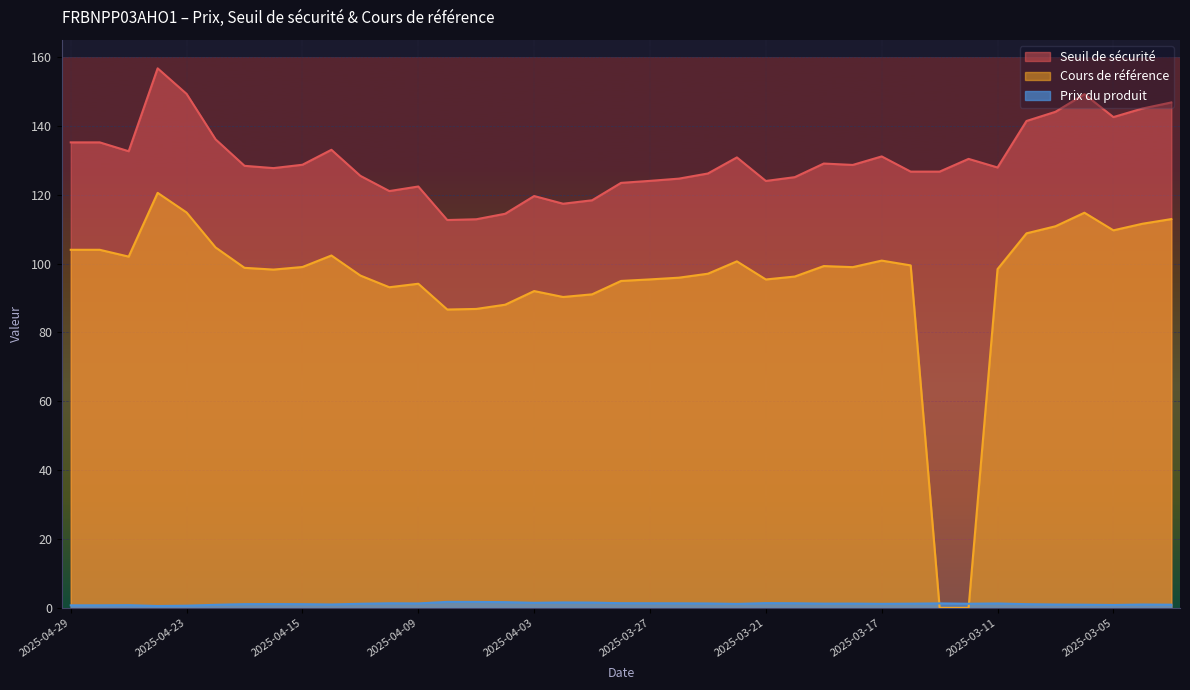

True or false: Seuil de sécurité and Cours de référence cross at least once.

False